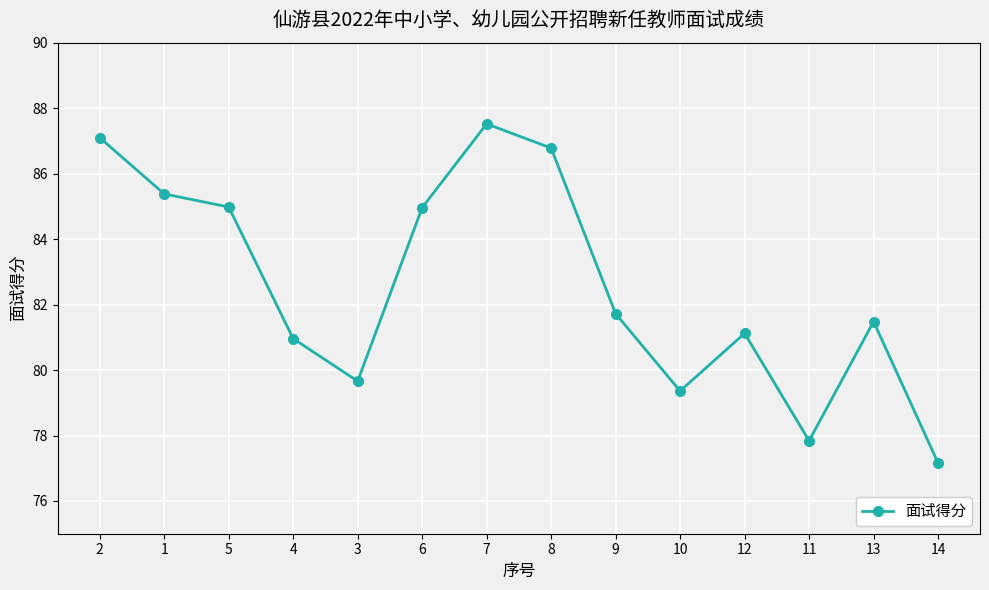

What is the value of the 10th point from the left?

79.4